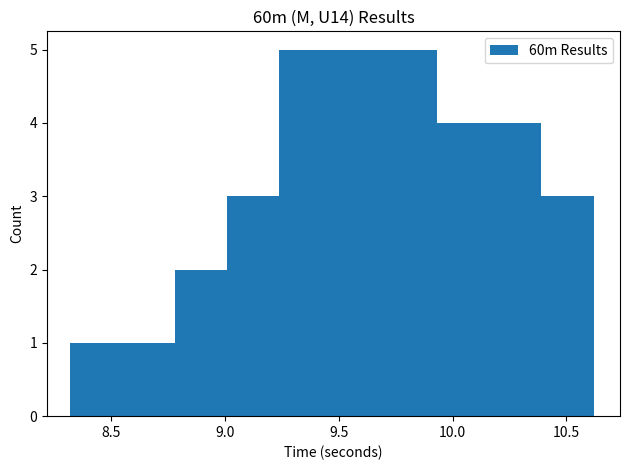

Reading left to right, transcribe this chart: for each bar, give the range it covers on the x-axis and its height. Neither the bar edges nor the heights are printed on the chart, so give them approximately, as read against the axes.

8.32 to 8.55: 1
8.55 to 8.78: 1
8.78 to 9.01: 2
9.01 to 9.24: 3
9.24 to 9.47: 5
9.47 to 9.70: 5
9.70 to 9.93: 5
9.93 to 10.16: 4
10.16 to 10.39: 4
10.39 to 10.62: 3